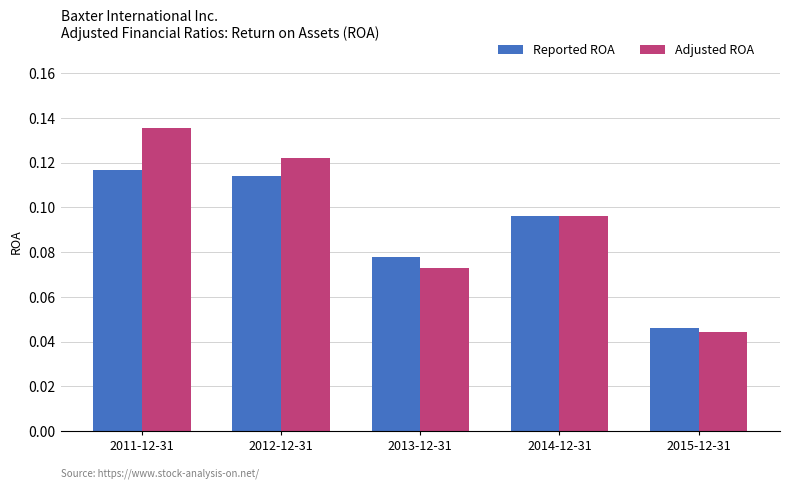

What is the sum of all Adjusted ROA values?

0.5